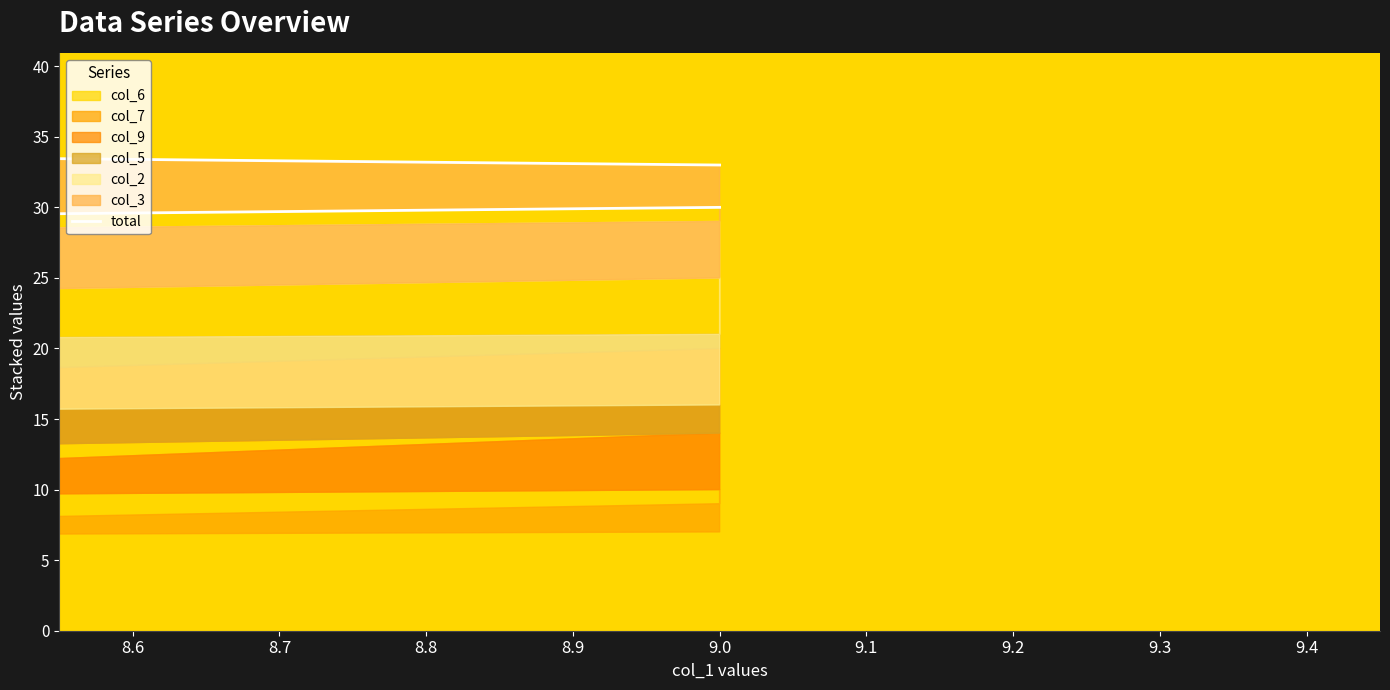

What is the difference between the maximum and second lowest values?

16